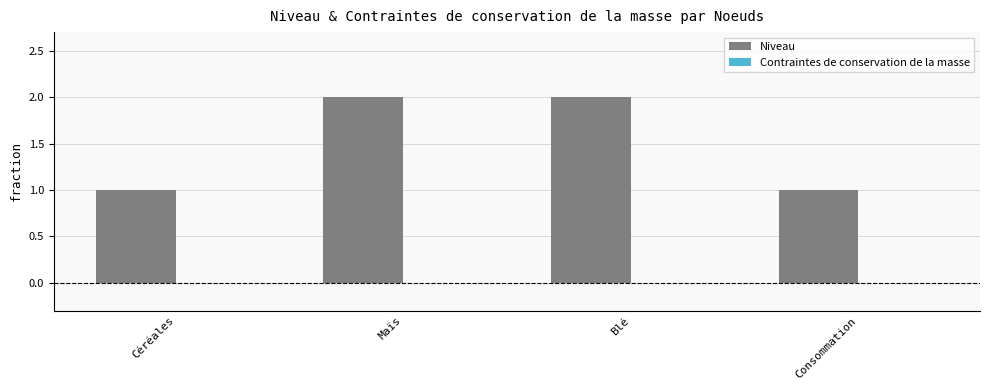

What is the label of the 4th bar from the right?

Céréales